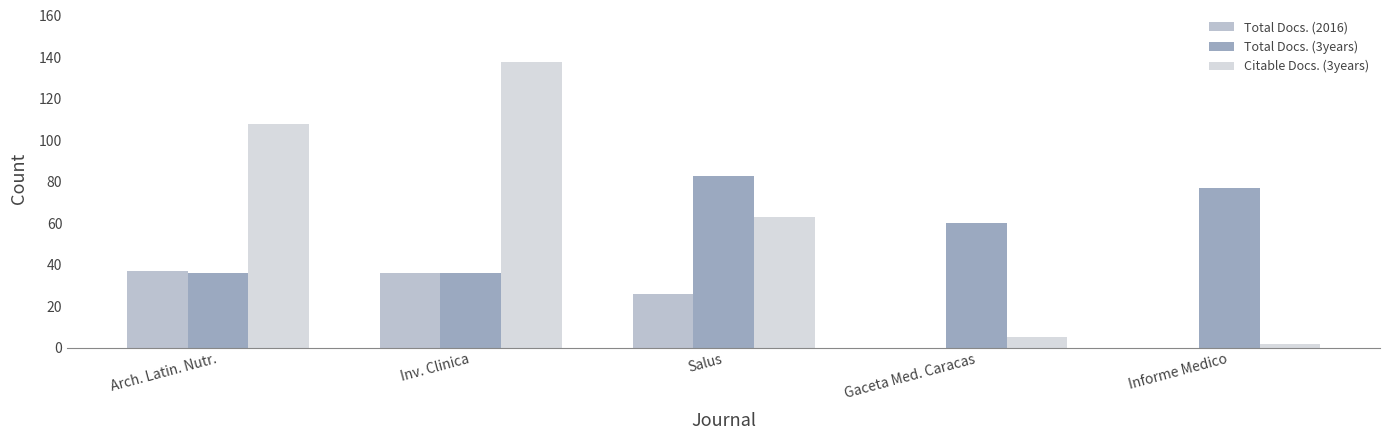

What is the average value of the Total Docs. (3years) series?

58